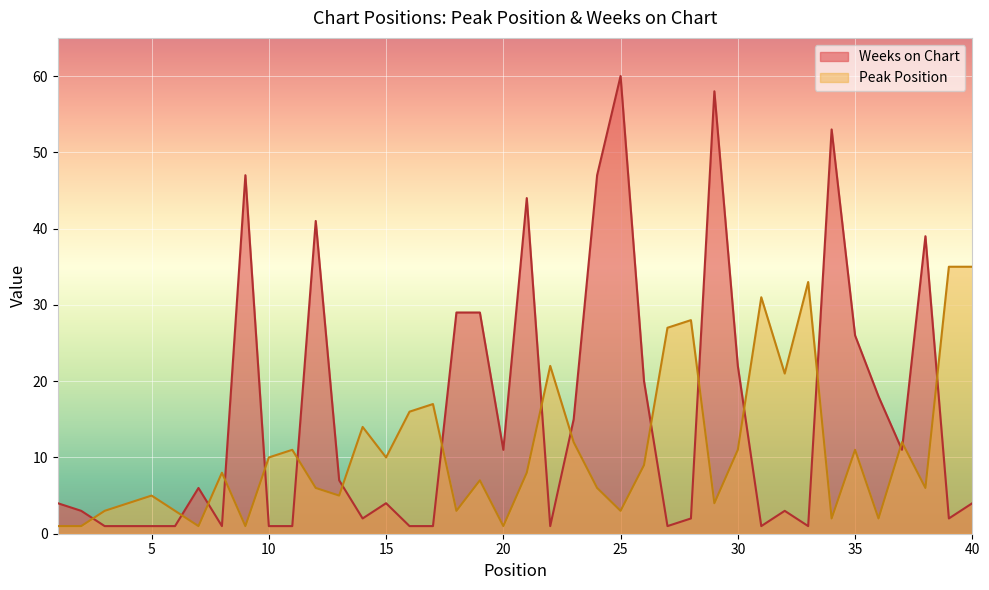

Between 13 and 34, which series saw the biggest shift?

Weeks on Chart